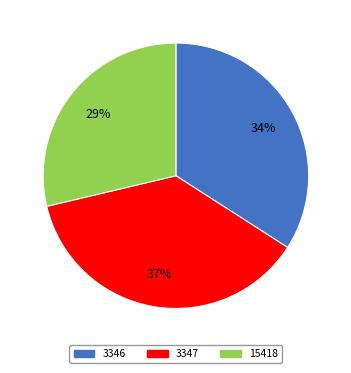

Which has a higher value, 15418 or 3347?

3347